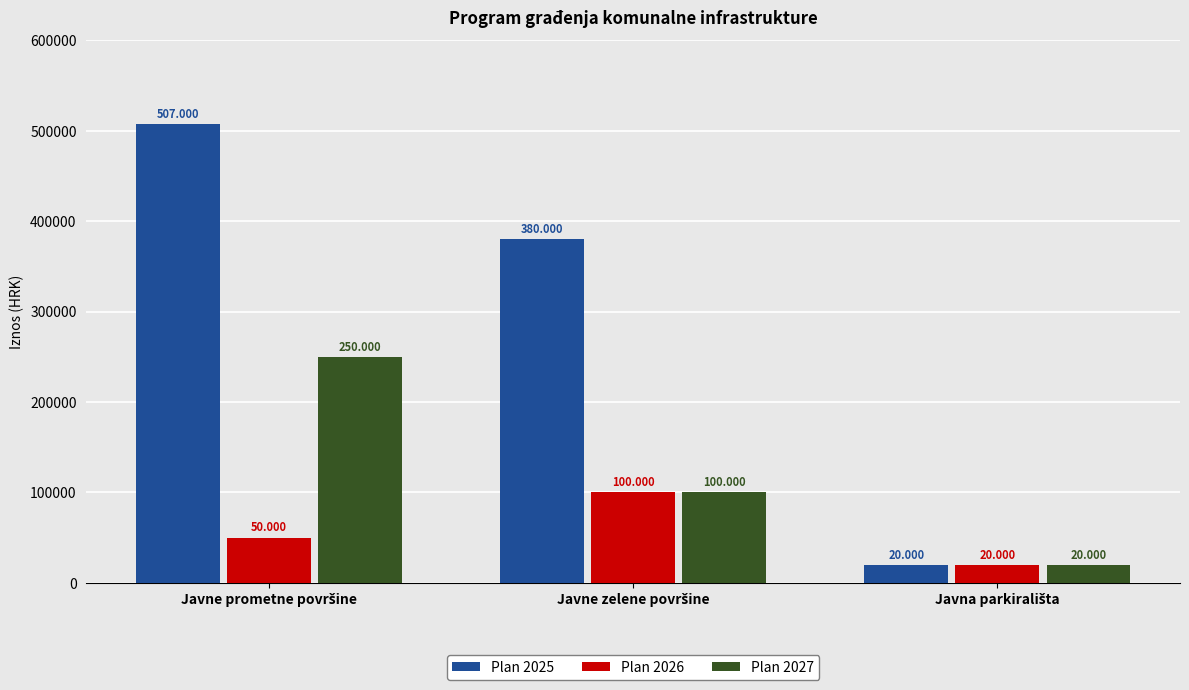

Does the chart contain stacked bars?

No